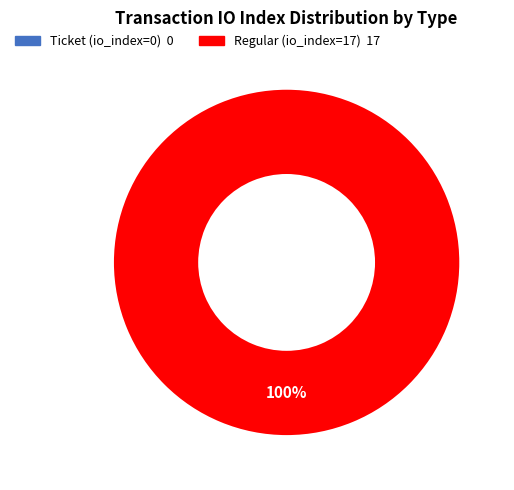

Between Ticket (io_index=0) and Regular (io_index=17), which is larger?

Regular (io_index=17)